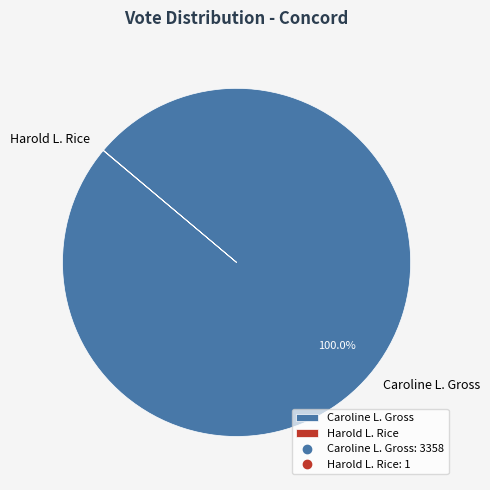

Which category has the biggest portion of the pie?

Caroline L. Gross